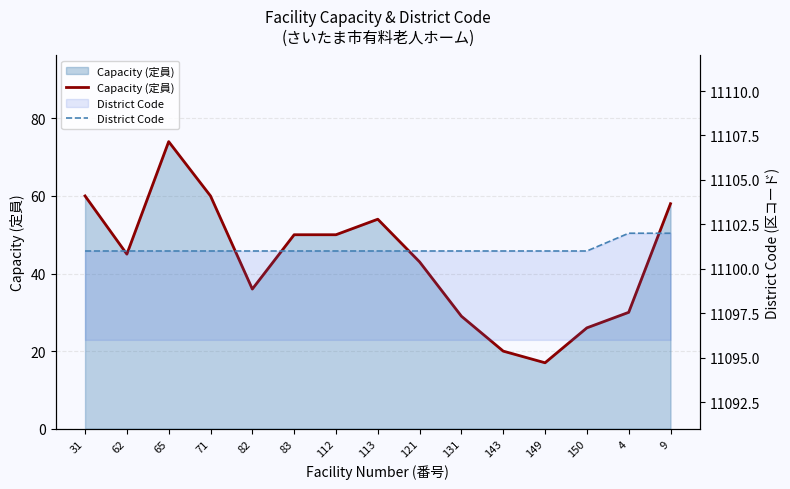

Is it true that Capacity (定員) equals 50 at 112?

True